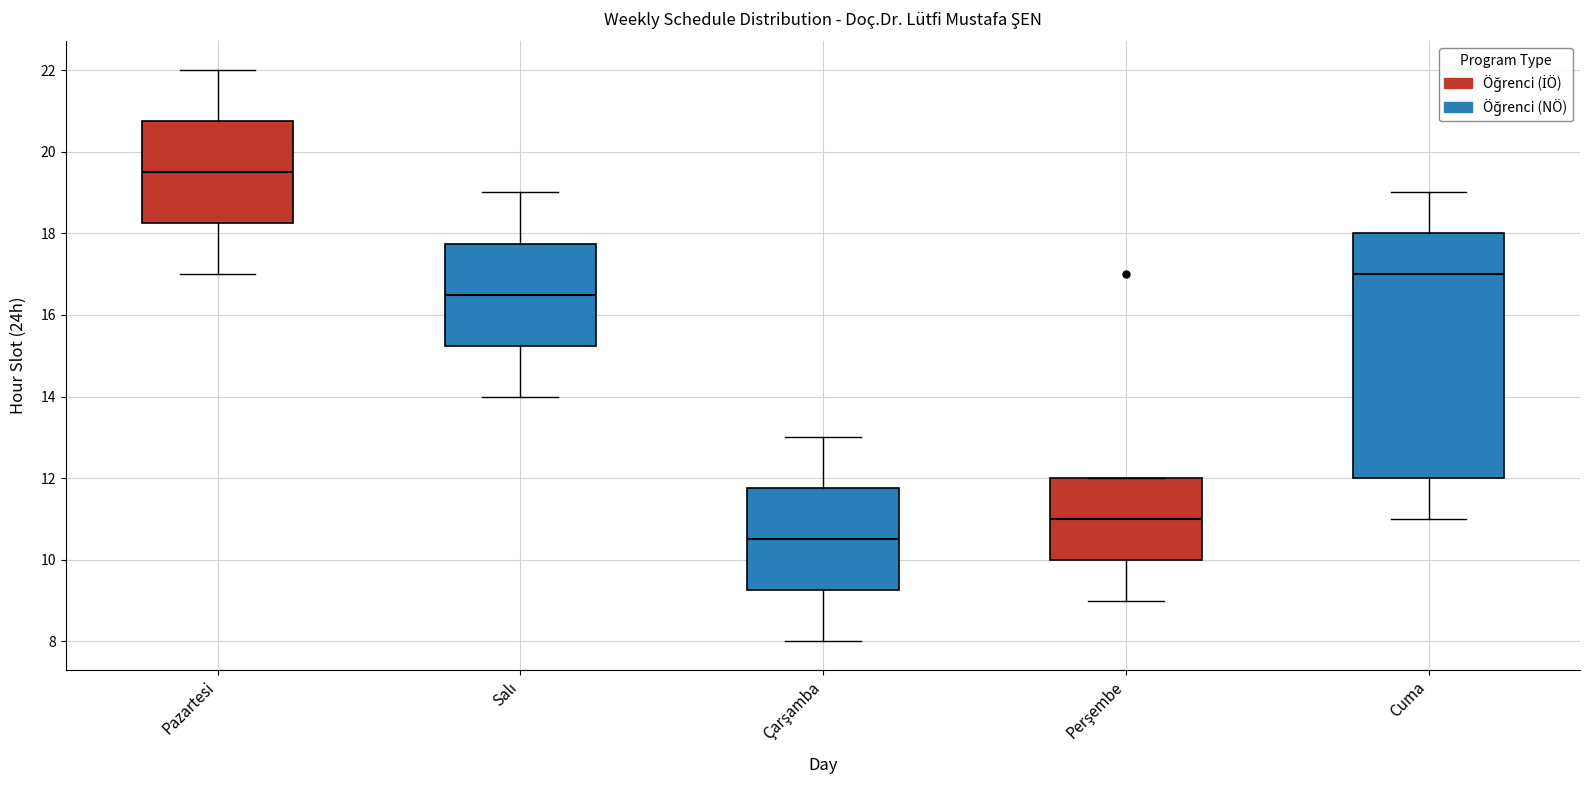

Where is the upper edge of the box for Cuma on the y-axis? The values are not printed on the chart, so give them approximately, as read against the axis.

18.0